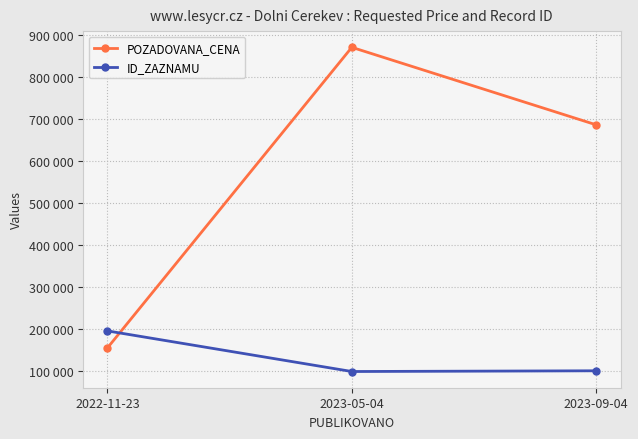

Between 2023-05-04 and 2023-09-04, which series saw the biggest shift?

POZADOVANA_CENA